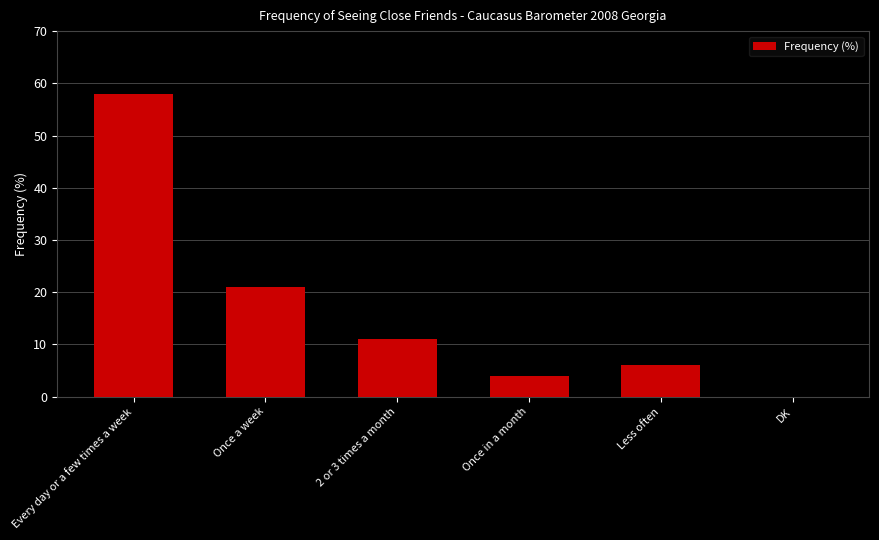

How many distinct data groups are displayed?

1